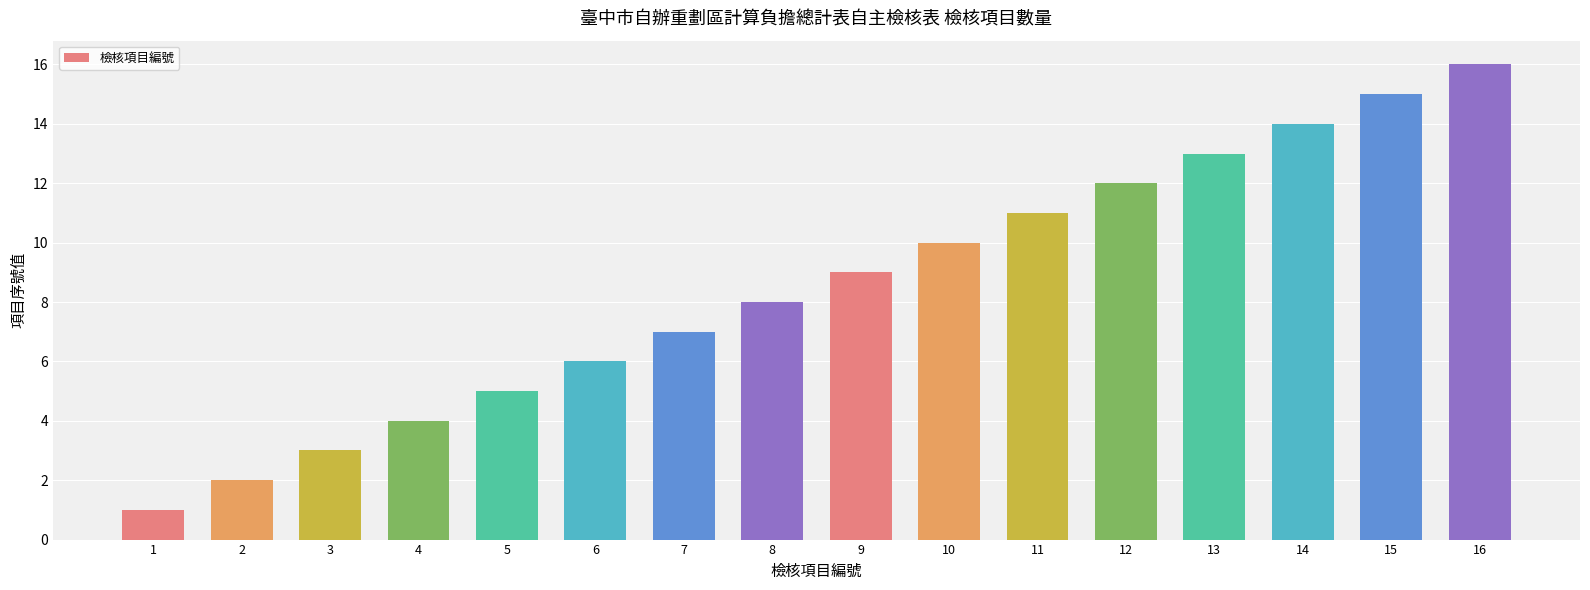

What is the ratio of the value at 5 to the value at 7?

0.7